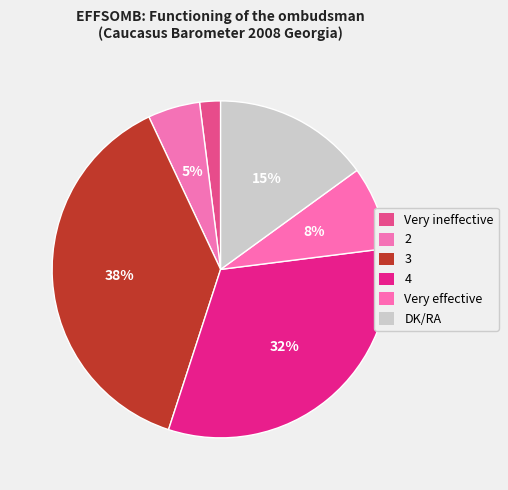

How many slices are in this pie chart?

6